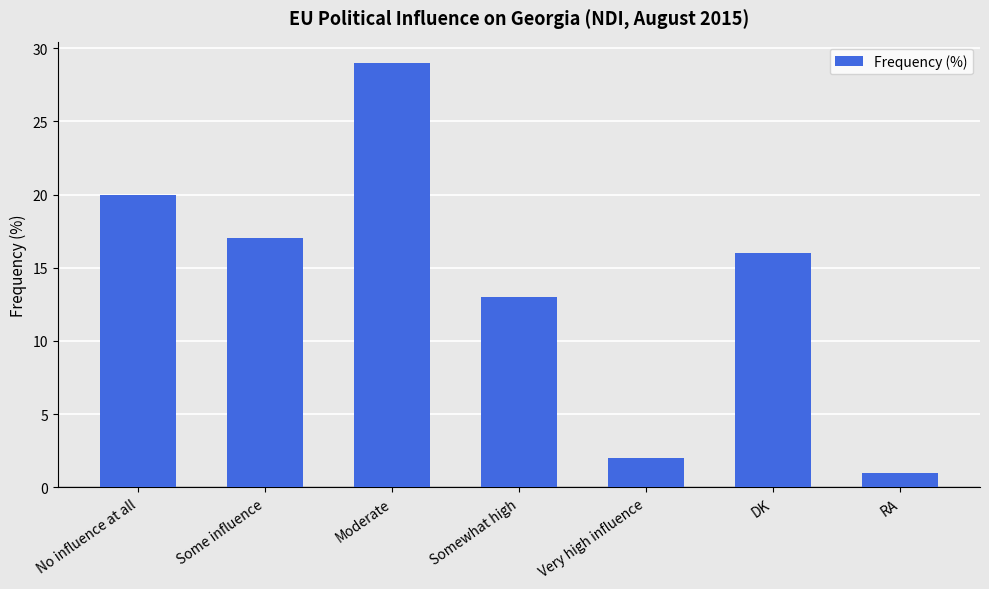

Which category has the lowest value across all series?

RA